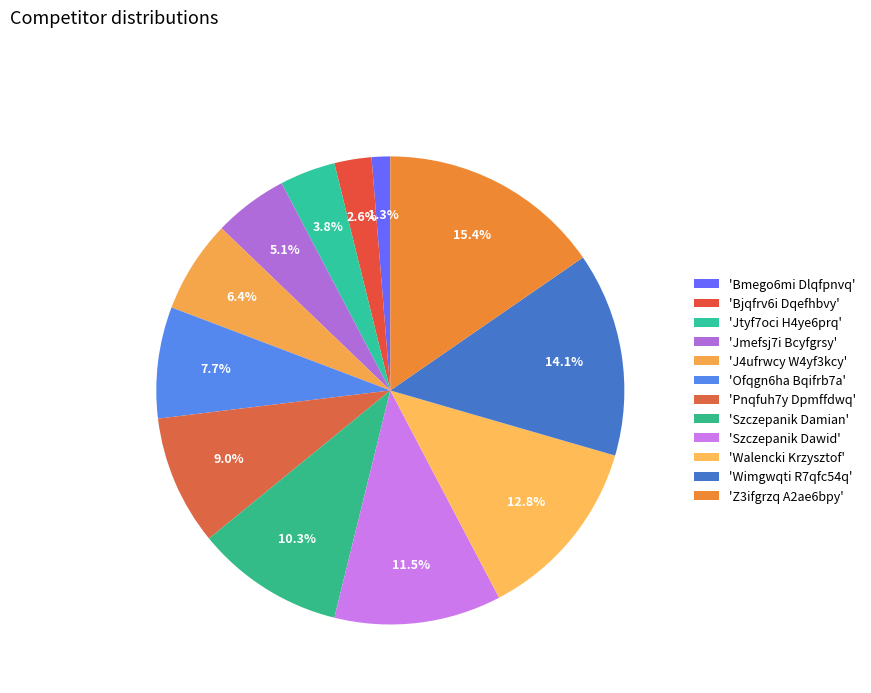

How many segments does this pie chart have?

12